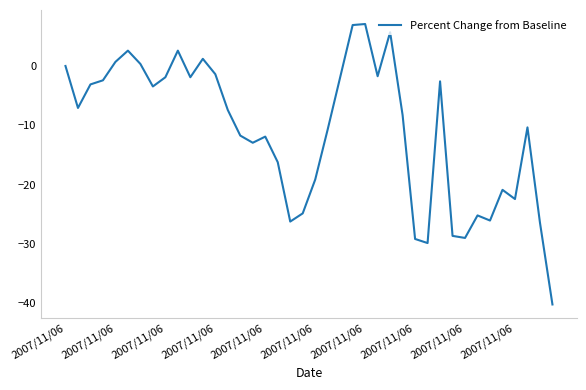

What is the greatest value displayed?

7.1